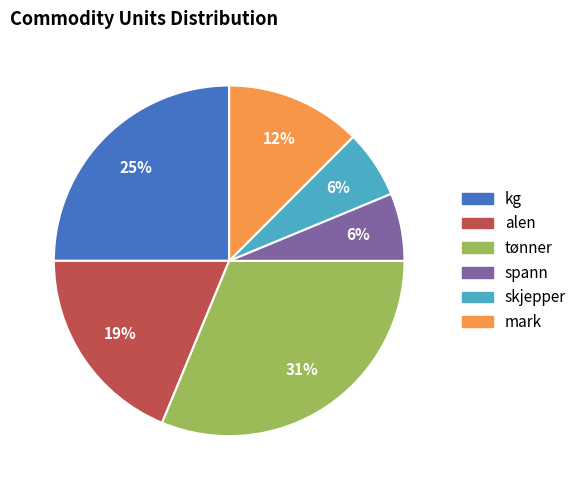

The tønner slice represents 31% of the pie. True or false?

True